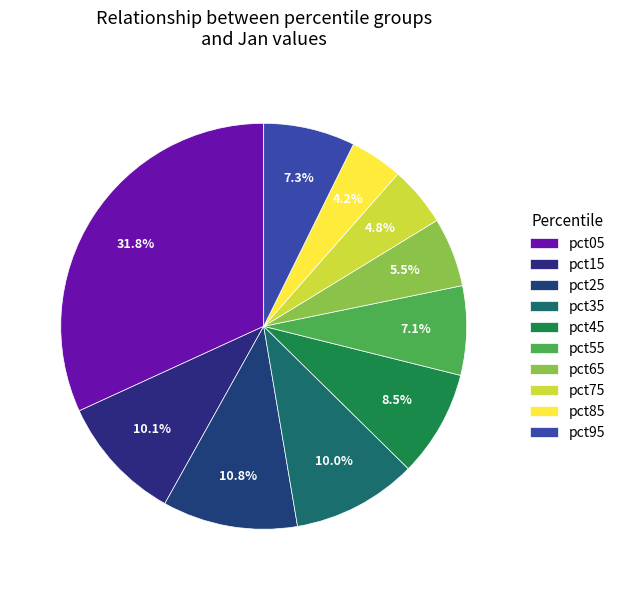

Is there any slice that represents more than half of the pie?

No